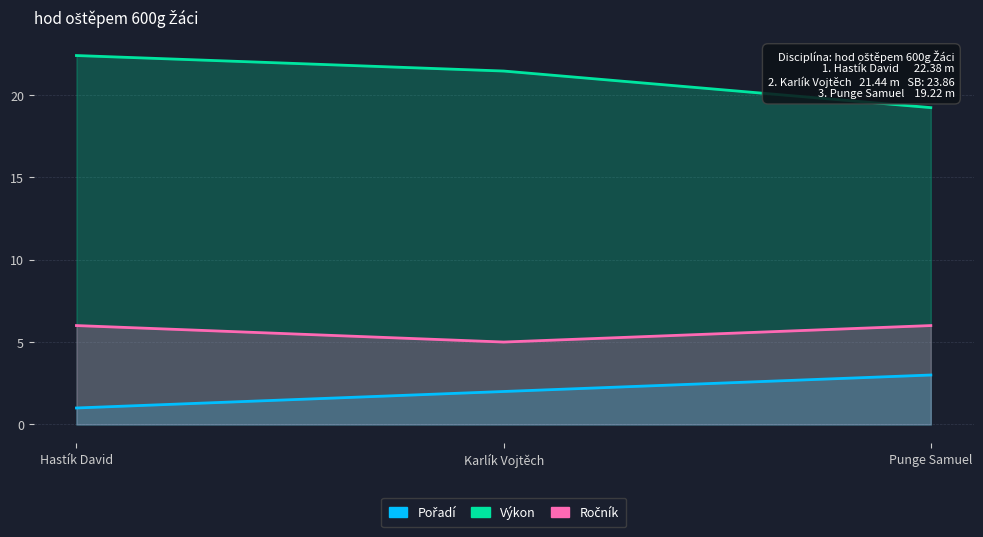

What is the lowest value of the Výkon series?

19.2